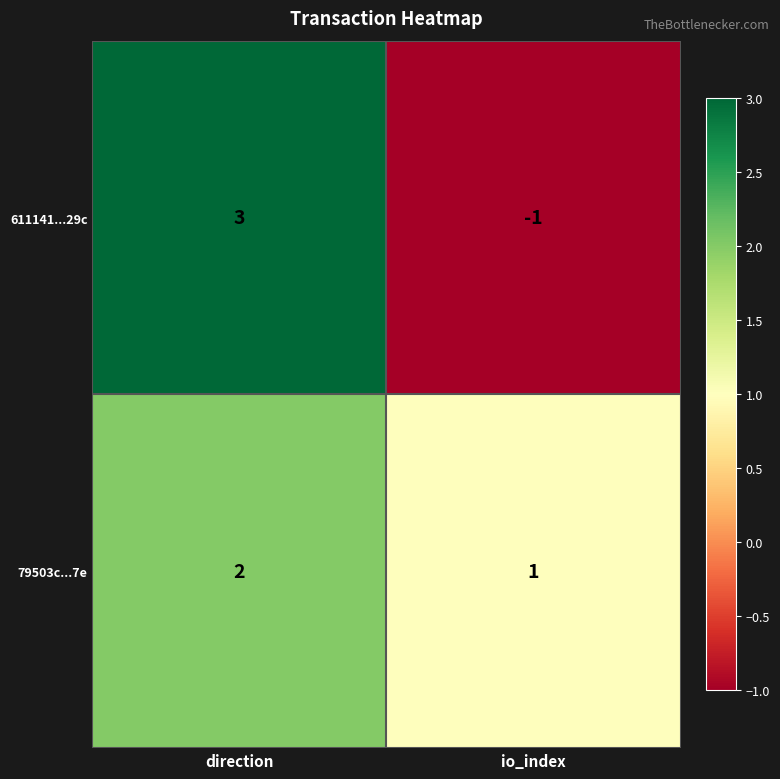

What is the sum of all 79503c...7e values?

3